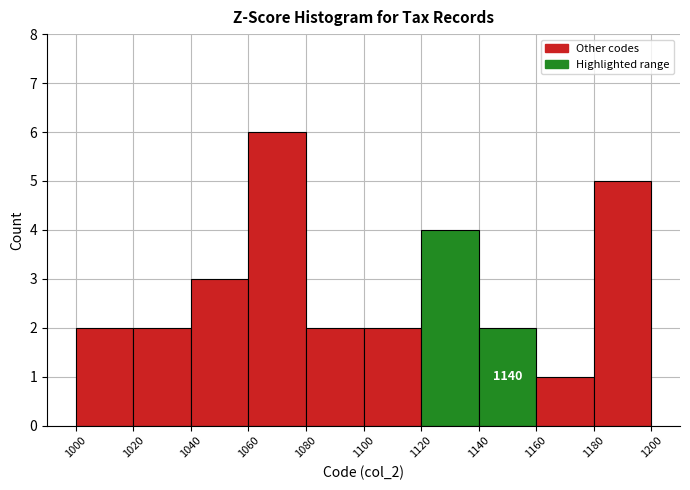

Over which range of the x-axis is the bar tallest?

1060 to 1080